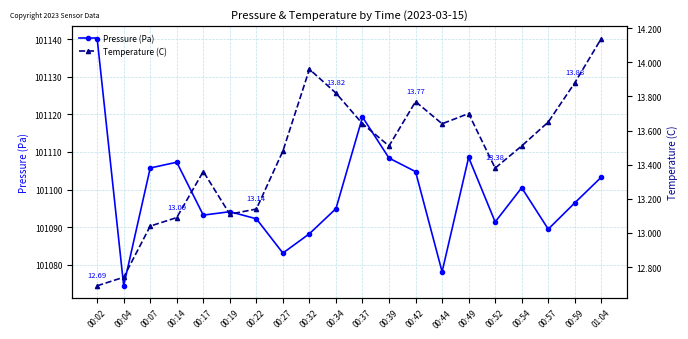

What are all the series names shown in the legend?

Pressure (Pa), Temperature (C)